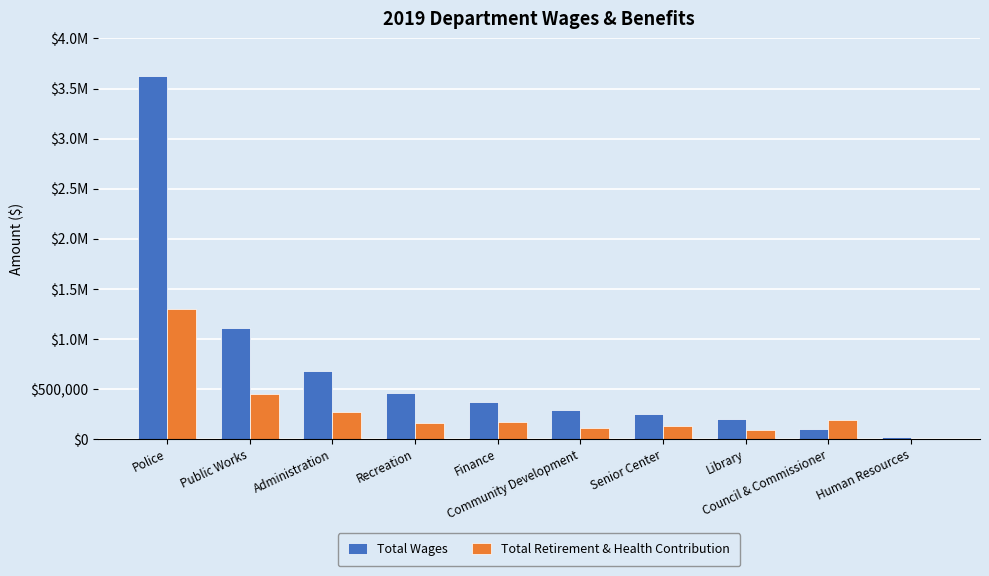

What is the average value of the Total Retirement & Health Contribution series?

283846